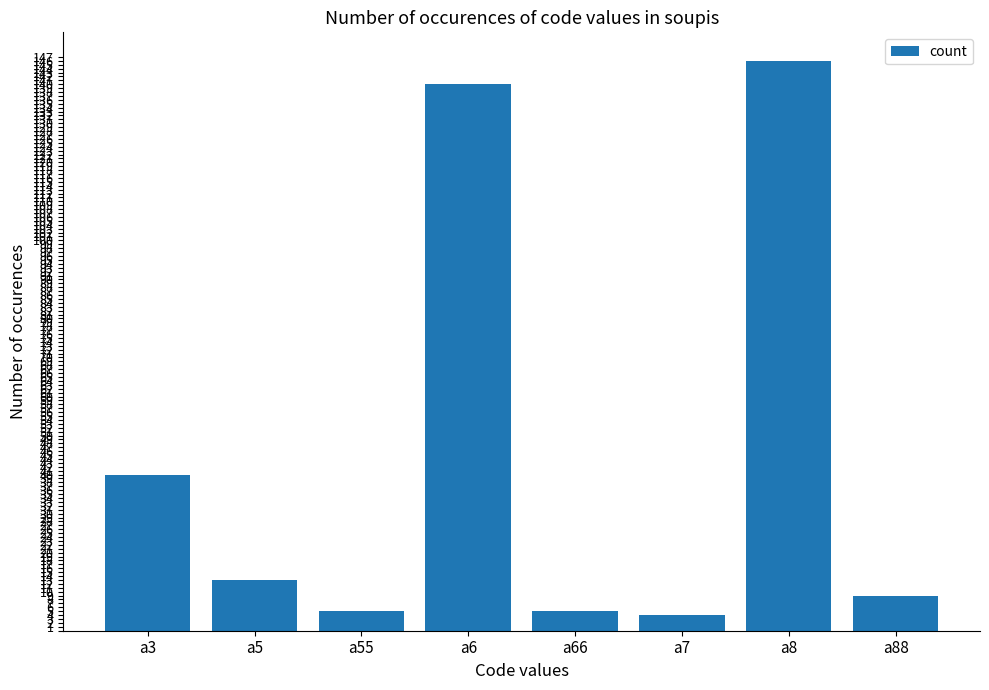

What is the smallest value displayed?

4